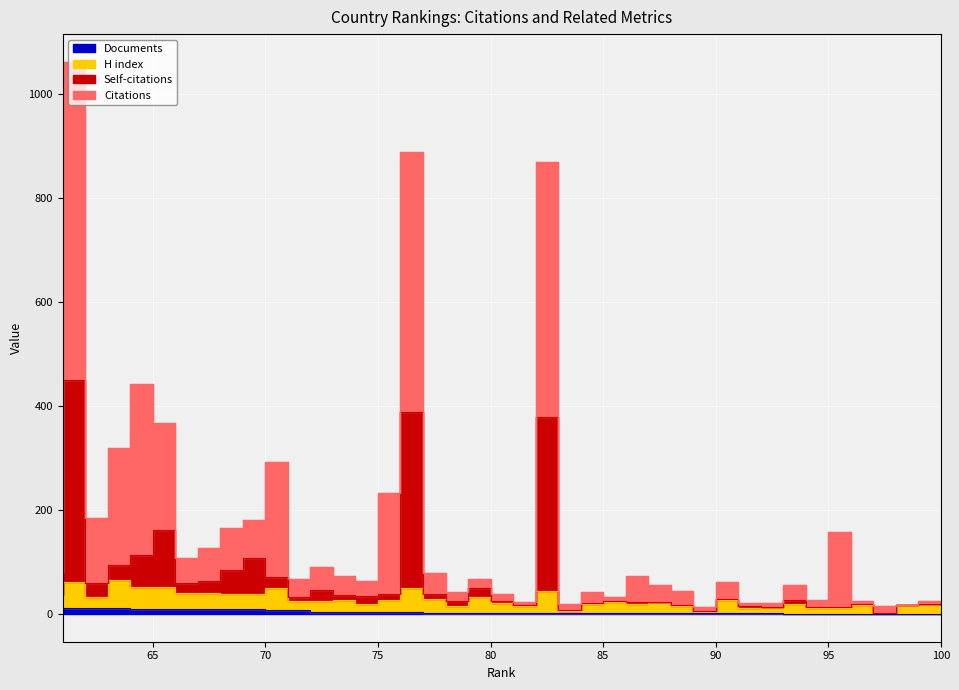

Does the chart display data point markers on the line(s)?

No